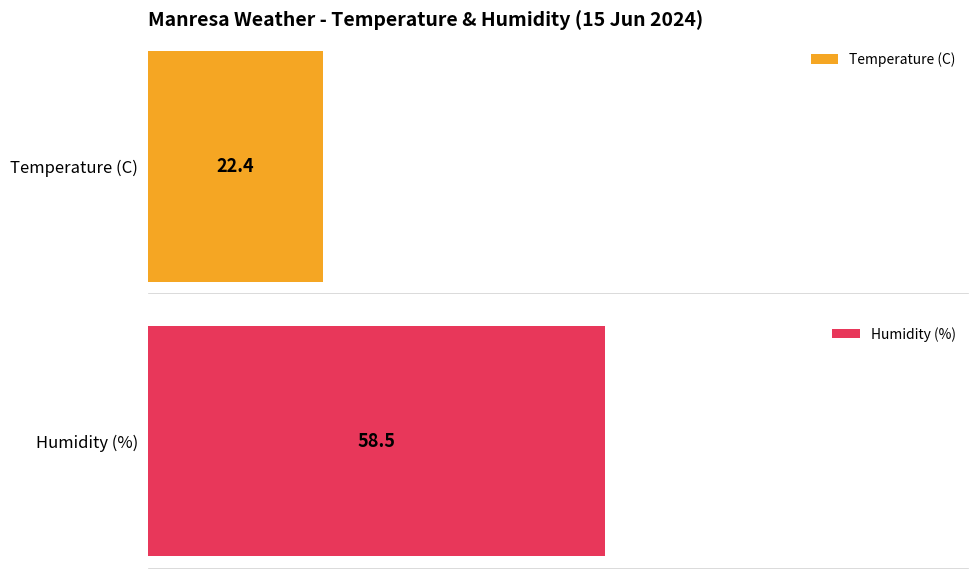

Rank the series by their maximum value, from lowest to highest.

Temperature (C), Humidity (%)